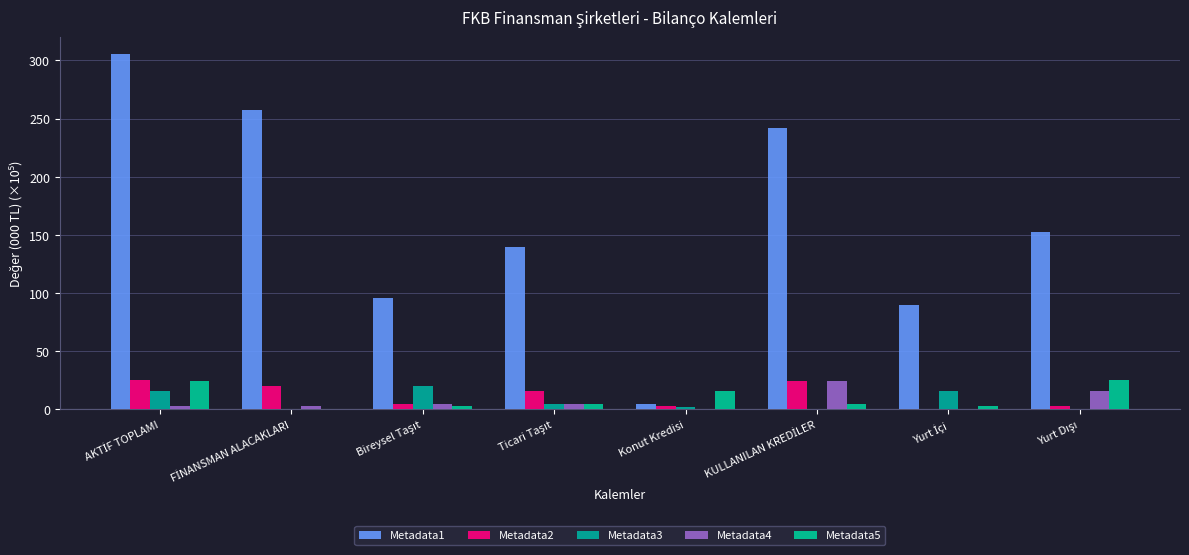

What value does the Metadata5 series have at Ticari Taşıt?

4.0